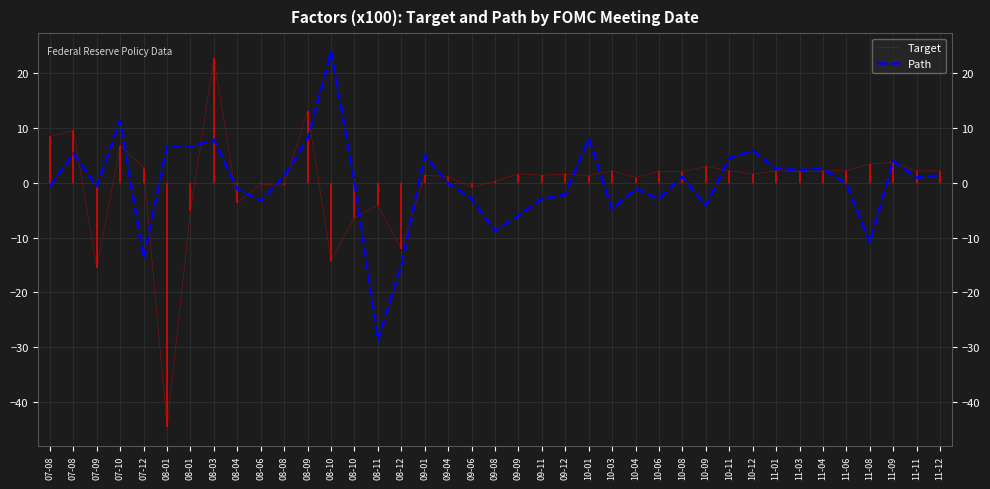

Where is the first local maximum for Target?

07-08